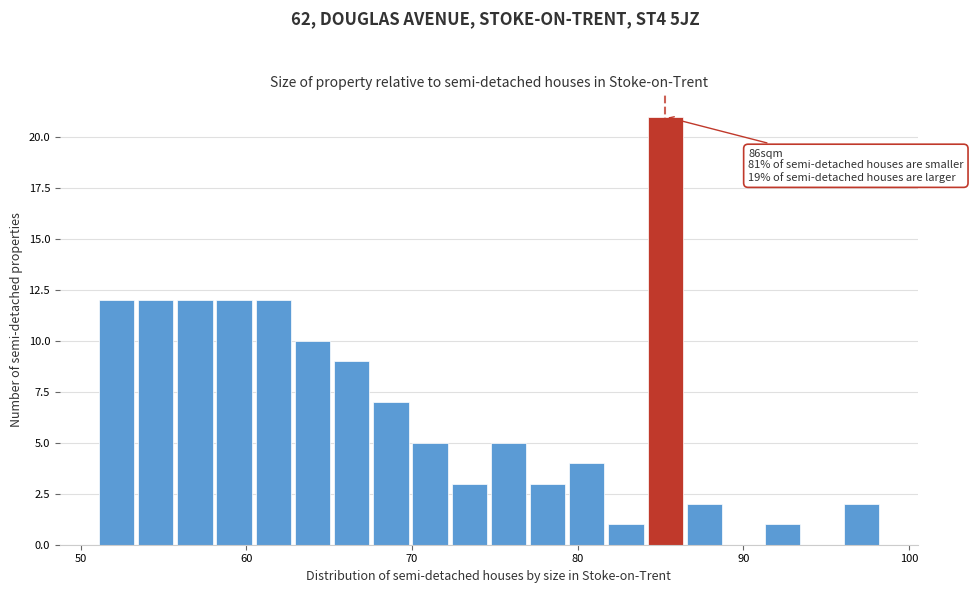

Read against the x-axis, roughly where is the centre of the tallest bar?

85